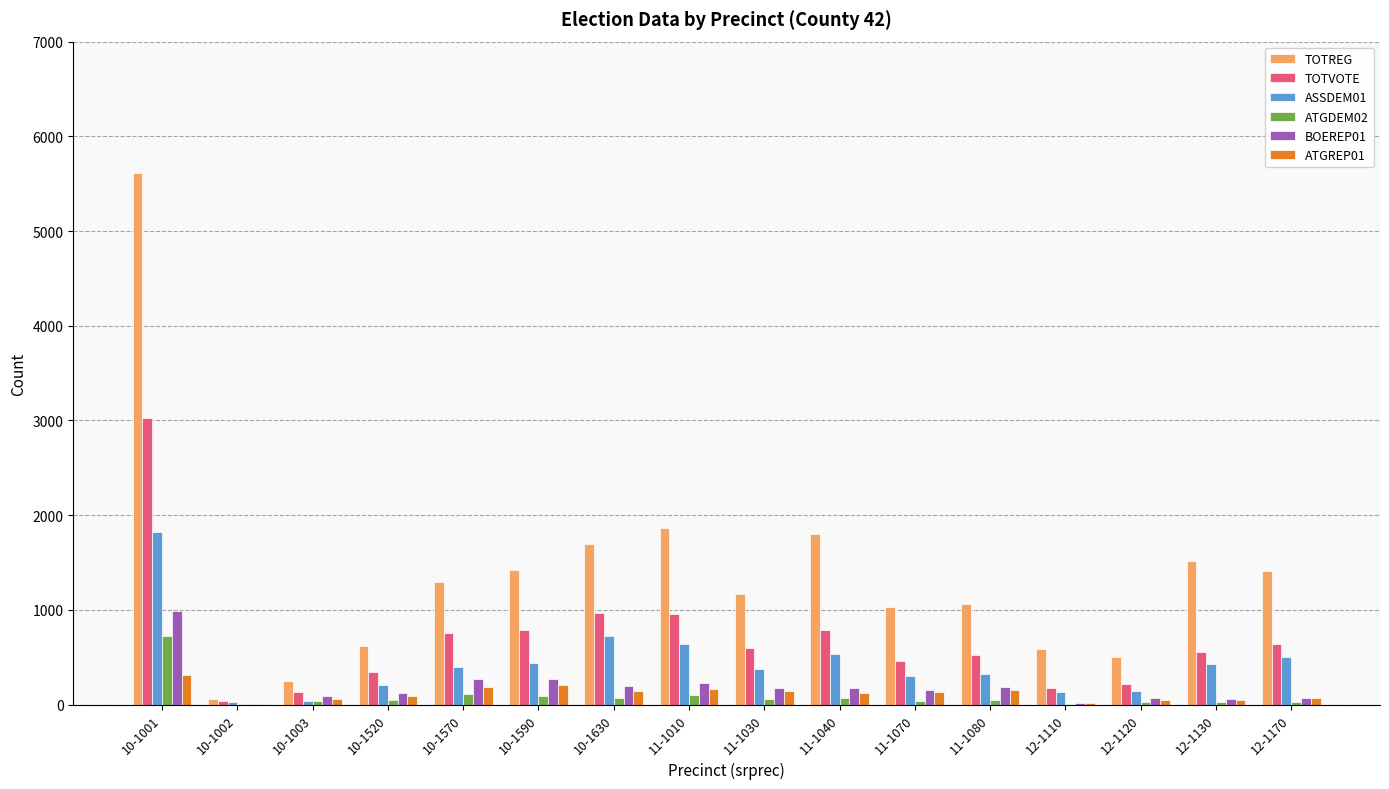

True or false: ASSDEM01 has a value of 720 at 10-1630.

True